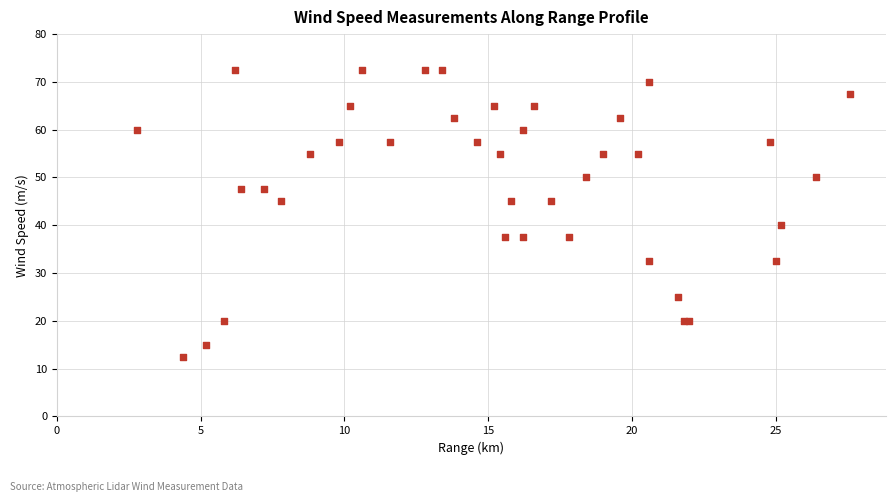

What Y value in the scatter plot is closest to 42?

40.0